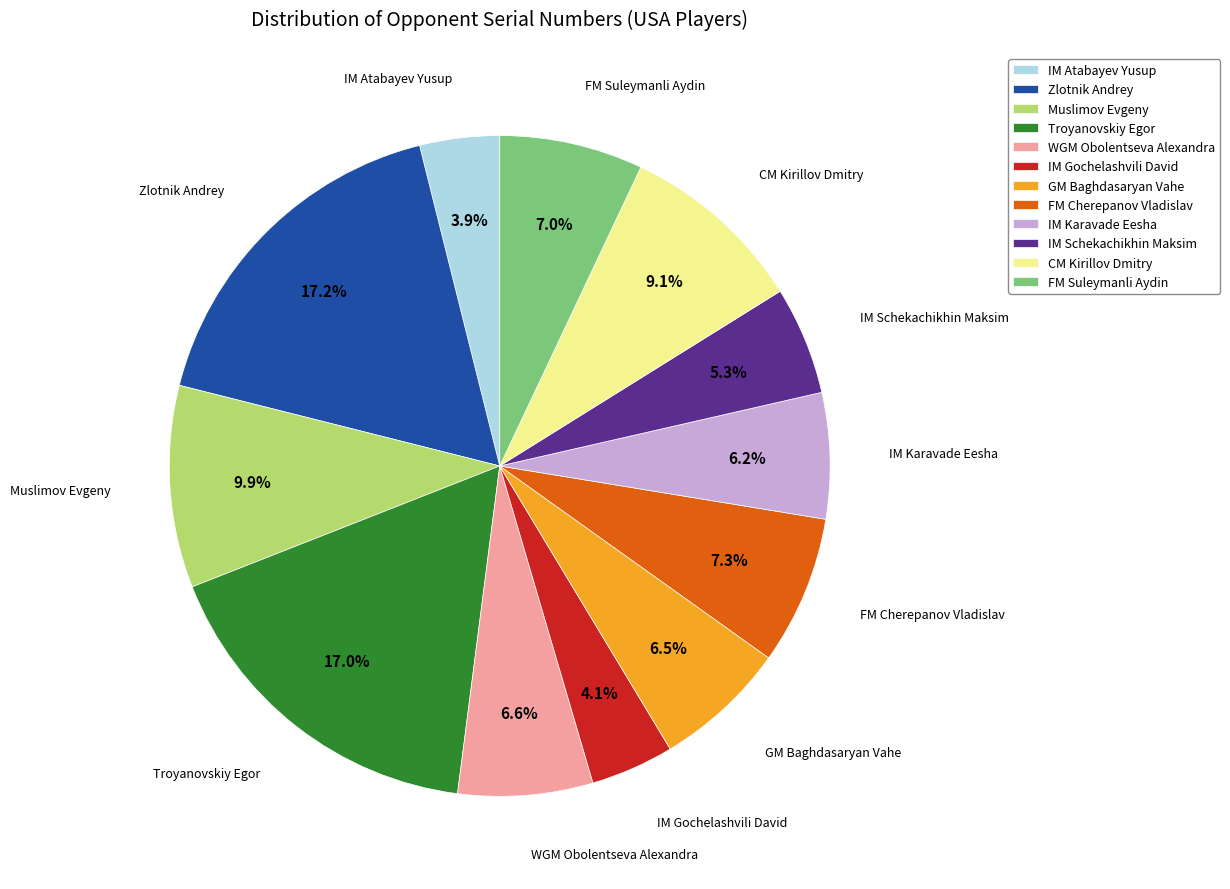

What percentage is NOT represented by GM Baghdasaryan Vahe?

93.5%